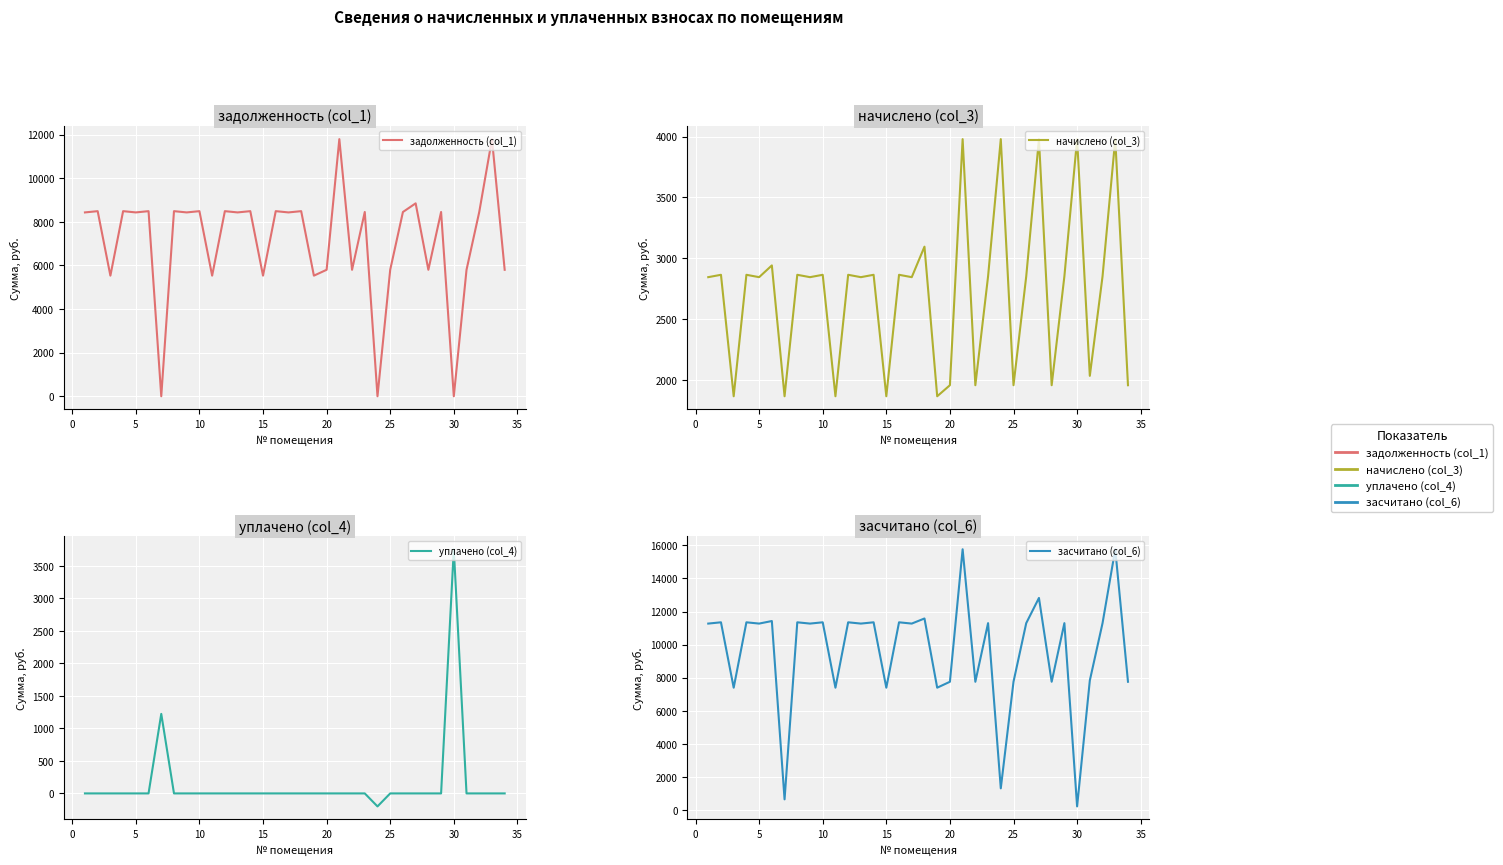

Which series has the largest total across all categories?

засчитано (col_6)